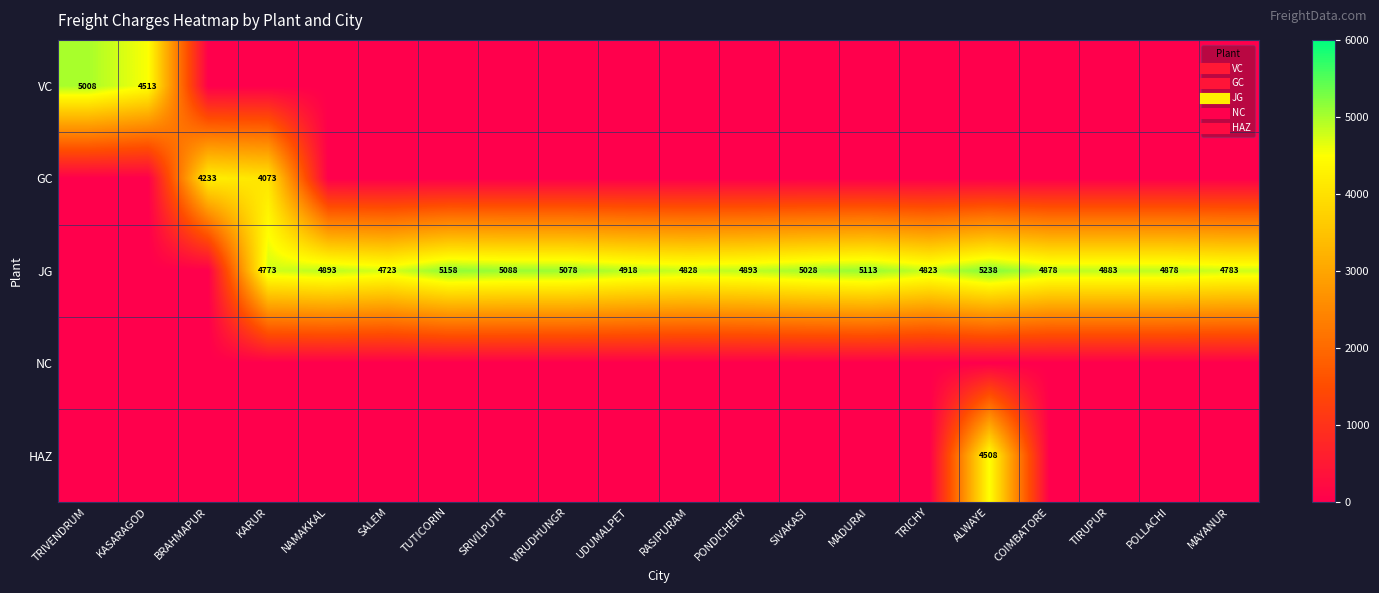

What is the average value of the VC series?

476